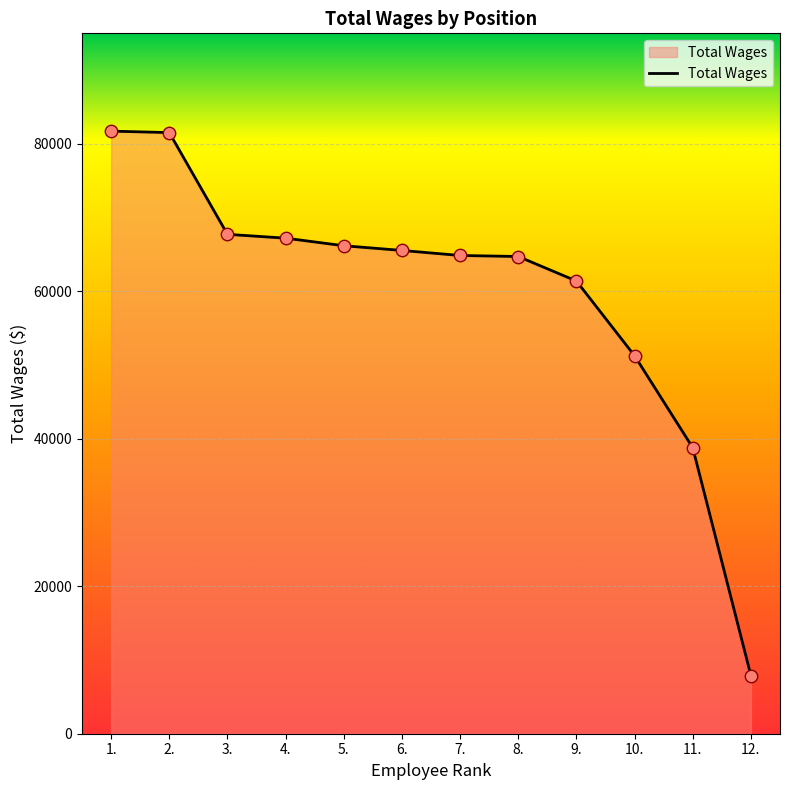

Approximately how many times larger is the value at 12. compared to 2.?

0.1